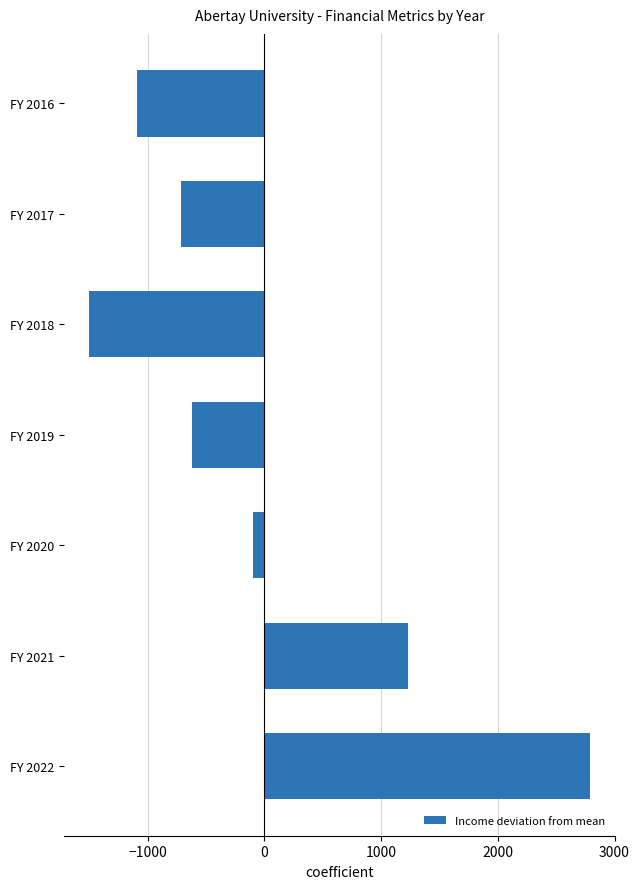

Count the number of values greater than -623.

3